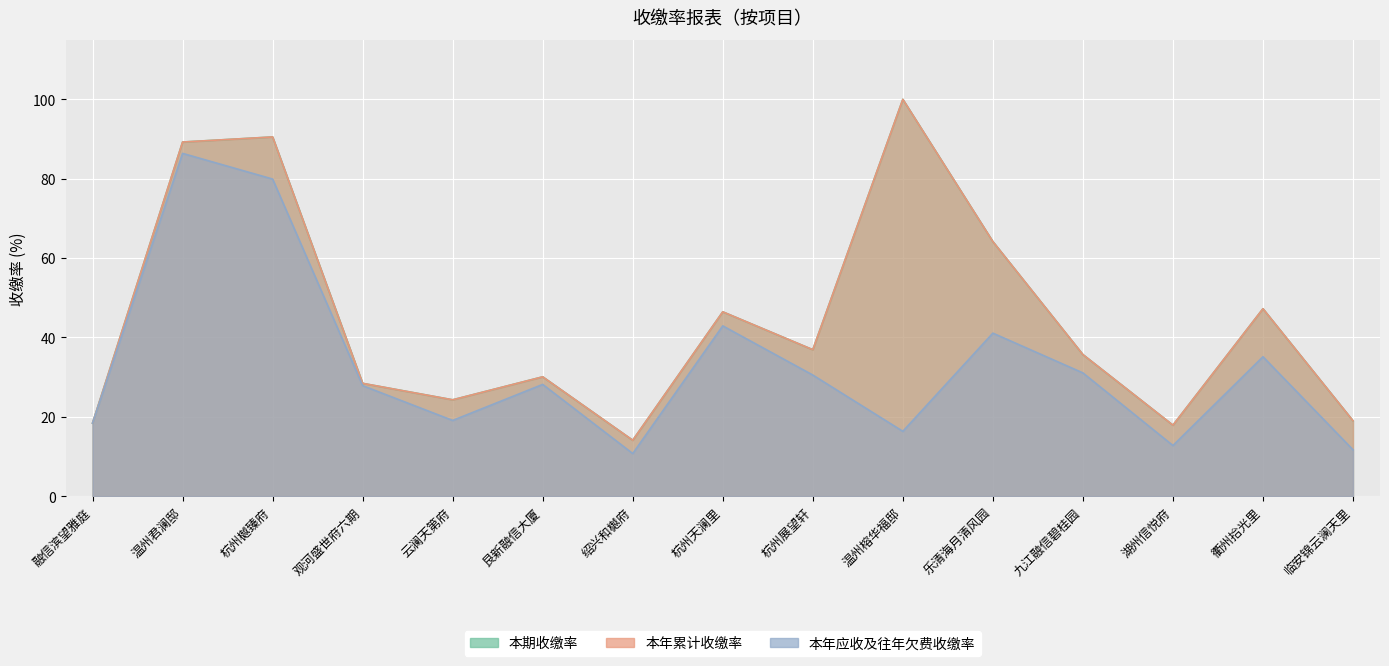

Which series has the largest range (max minus min)?

本期收缴率